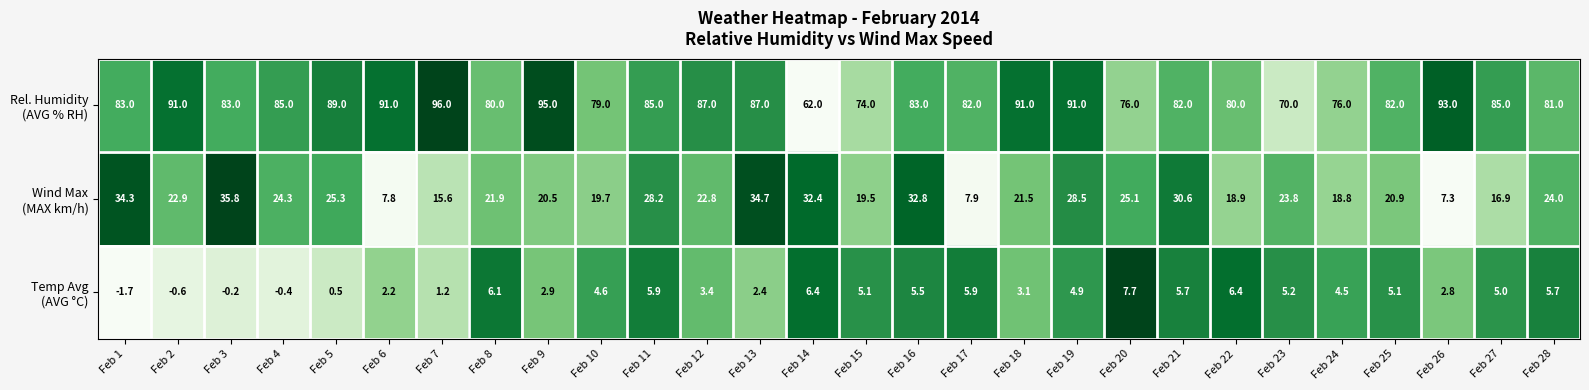

What is the total value across all series at Feb 10?

103.3